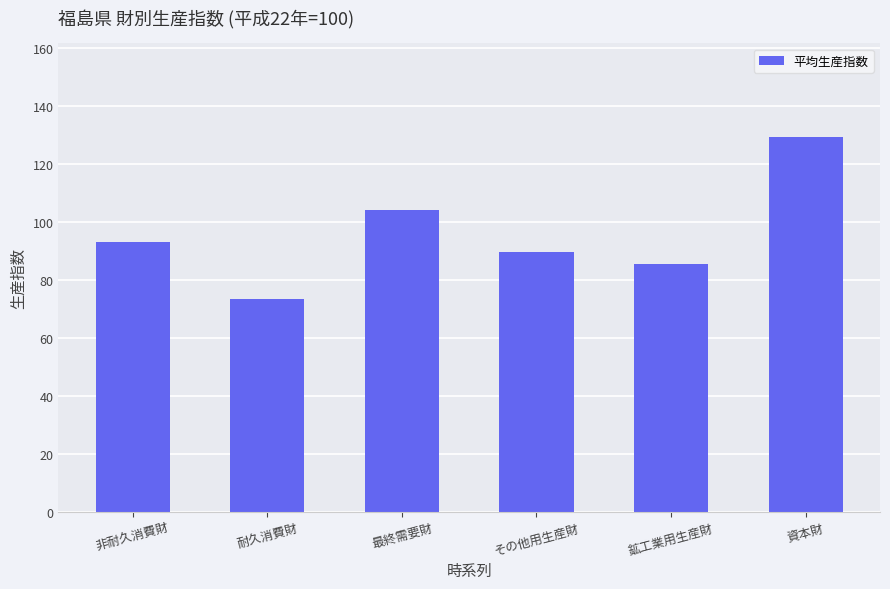

Where does the data first go above 92?

非耐久消費財